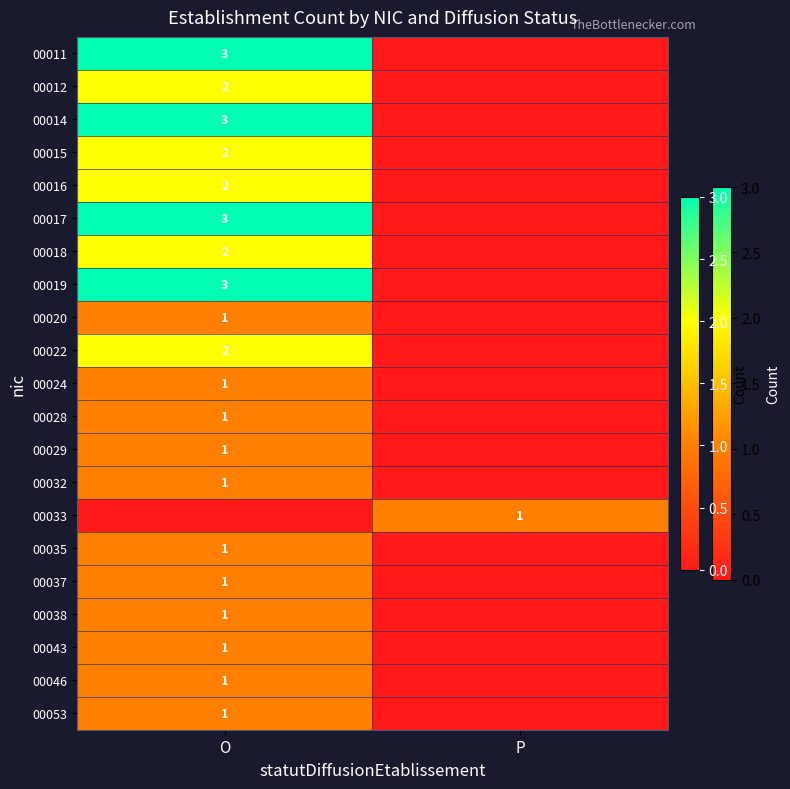

The value of 00018 at O is 2. True or false?

True